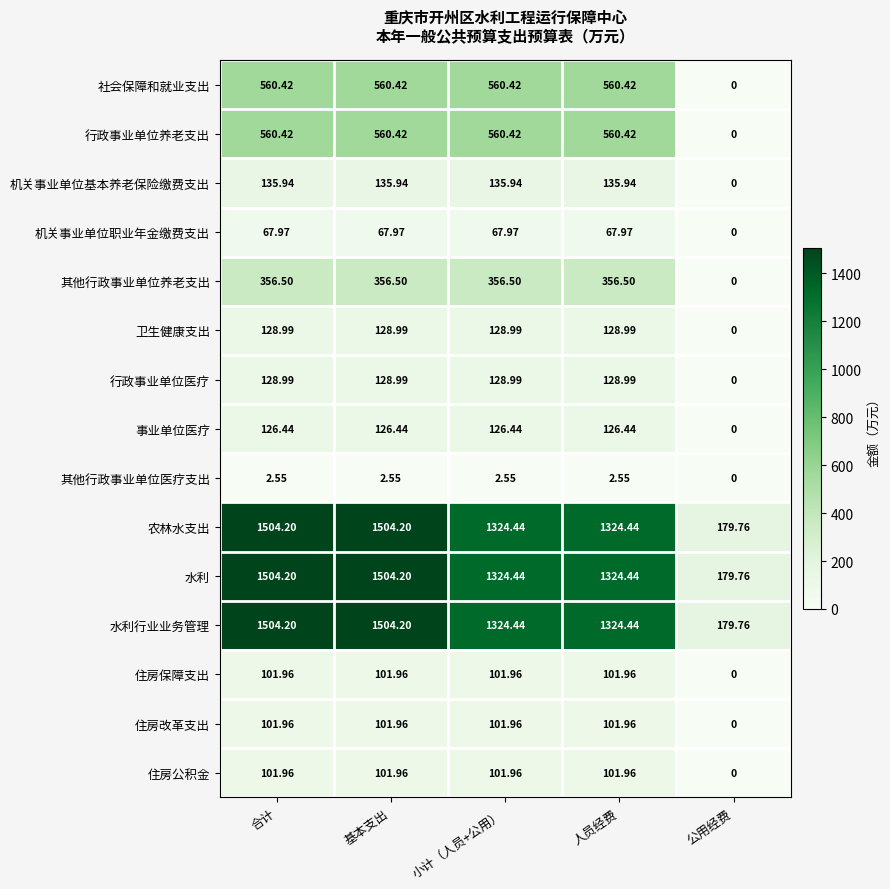

Which category has the lowest value across all series?

公用经费